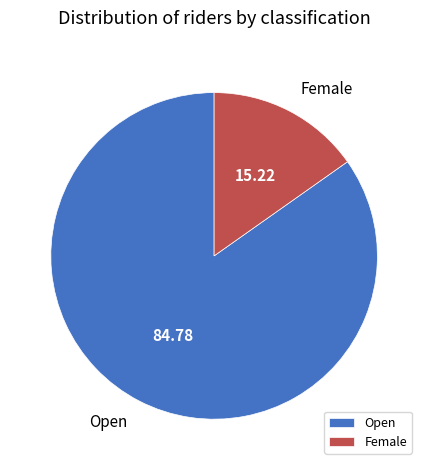

Which has a higher value, Female or Open?

Open